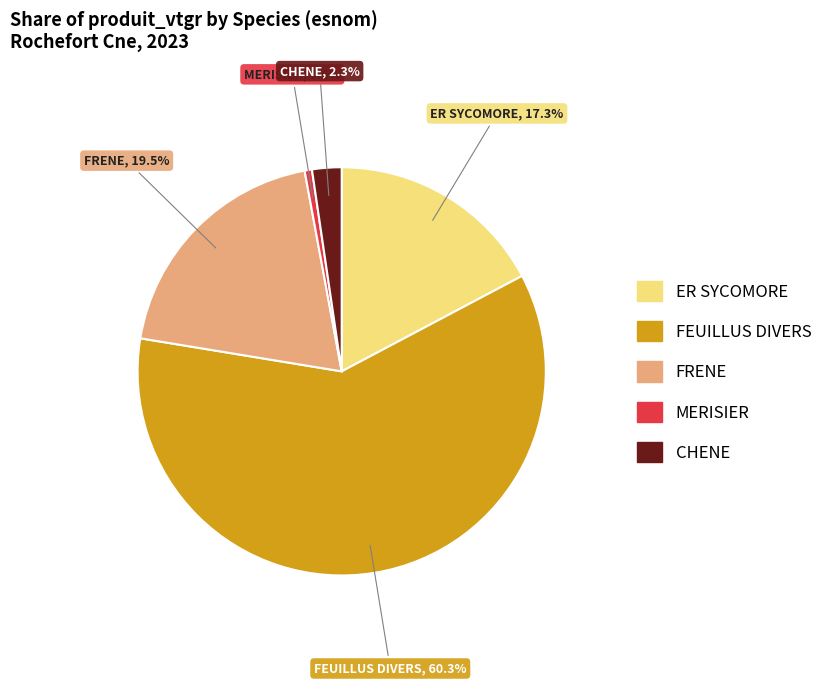

True or false: FEUILLUS DIVERS accounts for 60% of the total.

True